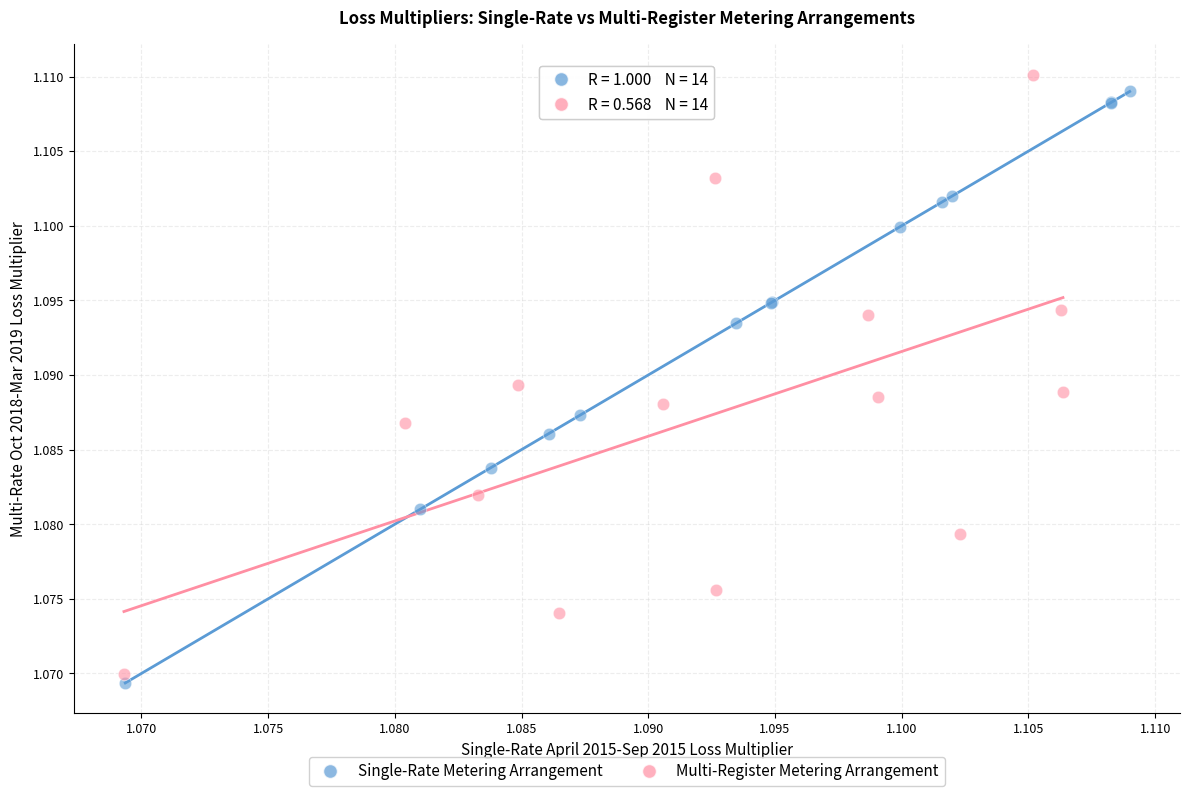

Which series contains the highest Y value?

Multi-Register Metering Arrangement